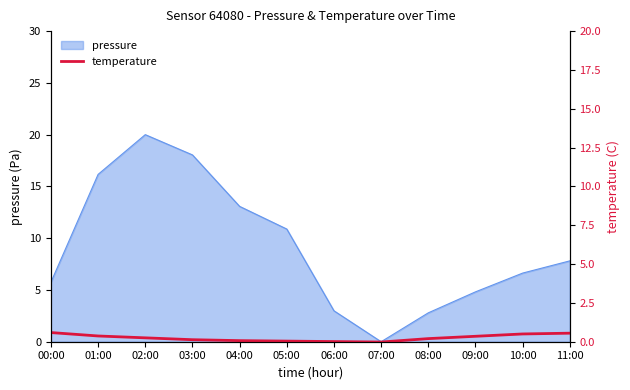

The pressure series shows 11.5 at 03:00. True or false?

False